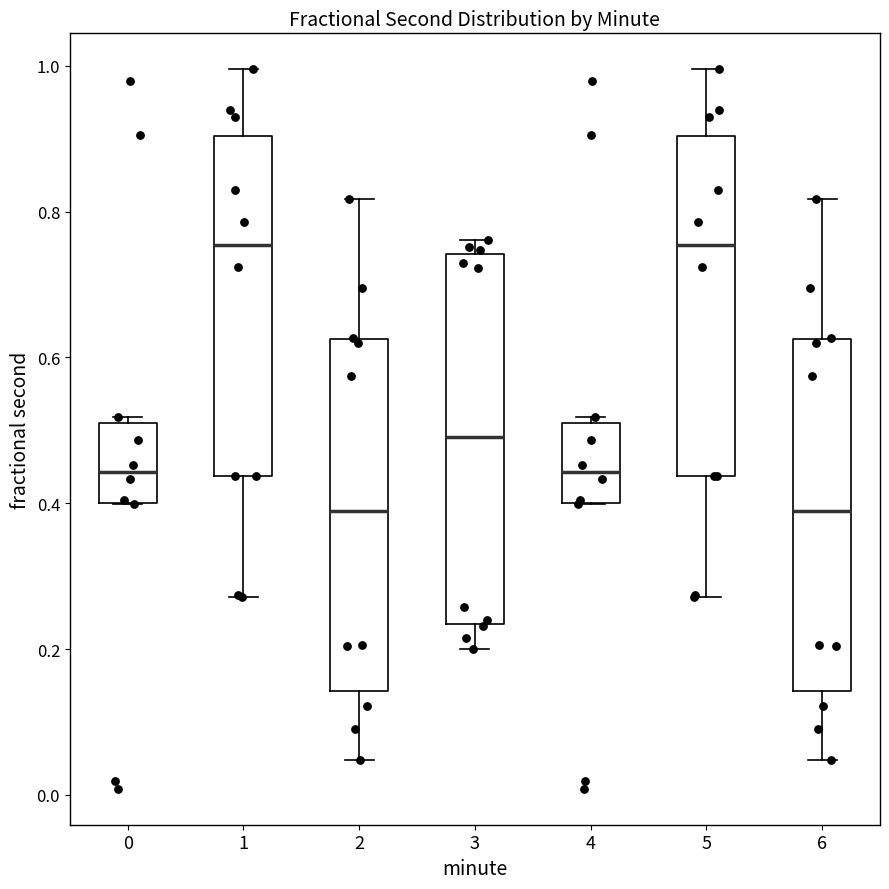

Reading left to right, transcribe this box plot: for each box, give where its median line is, the range the box spans, and where its two whiskers end, as read against the y-axis. The values are not printed on the chart, so give them approximately, as read against the axis.

0: median 0.44, box 0.40 to 0.52, whiskers 0.40 to 0.52 (just above the box's upper edge)
1: median 0.76, box 0.44 to 0.90, whiskers 0.28 to 1.00
2: median 0.38, box 0.14 to 0.62, whiskers 0.04 to 0.82
3: median 0.50, box 0.24 to 0.74, whiskers 0.20 to 0.76
4: median 0.44, box 0.40 to 0.52, whiskers 0.40 to 0.52 (just above the box's upper edge)
5: median 0.76, box 0.44 to 0.90, whiskers 0.28 to 1.00
6: median 0.38, box 0.14 to 0.62, whiskers 0.04 to 0.82